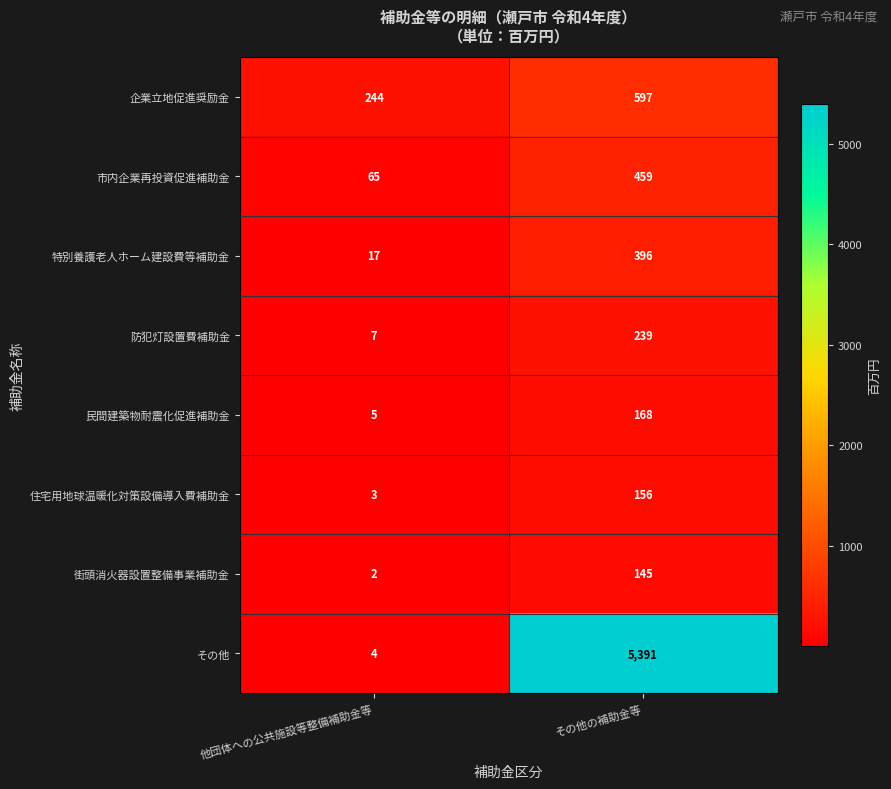

List the series in order of their peak value, lowest first.

街頭消火器設置整備事業補助金, 住宅用地球温暖化対策設備導入費補助金, 民間建築物耐震化促進補助金, 防犯灯設置費補助金, 特別養護老人ホーム建設費等補助金, 市内企業再投資促進補助金, 企業立地促進奨励金, その他